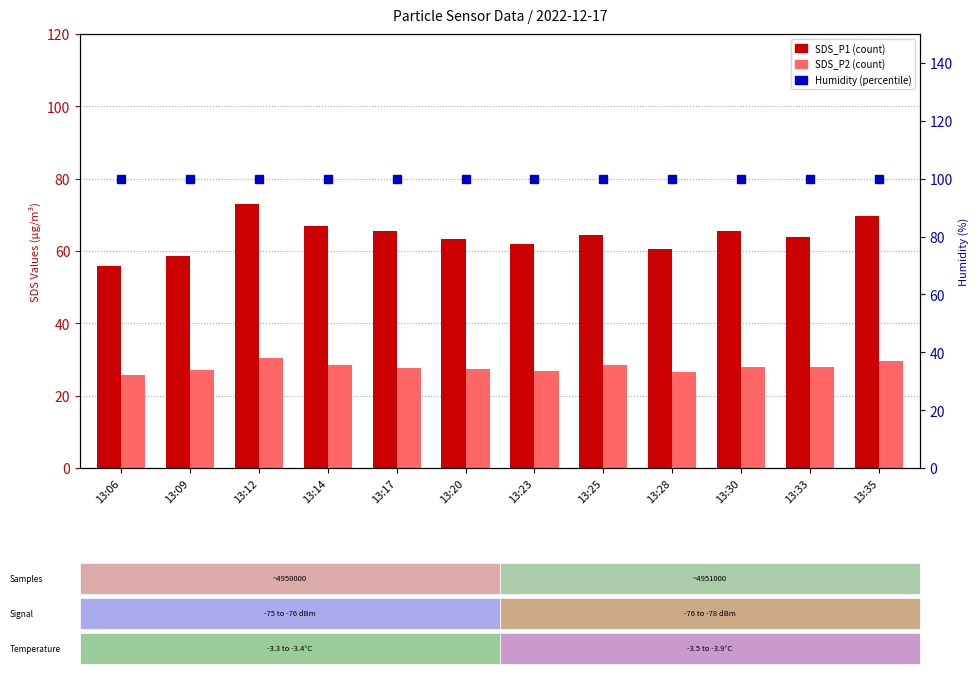

List the series in order of their peak value, highest first.

Humidity, SDS_P1, SDS_P2